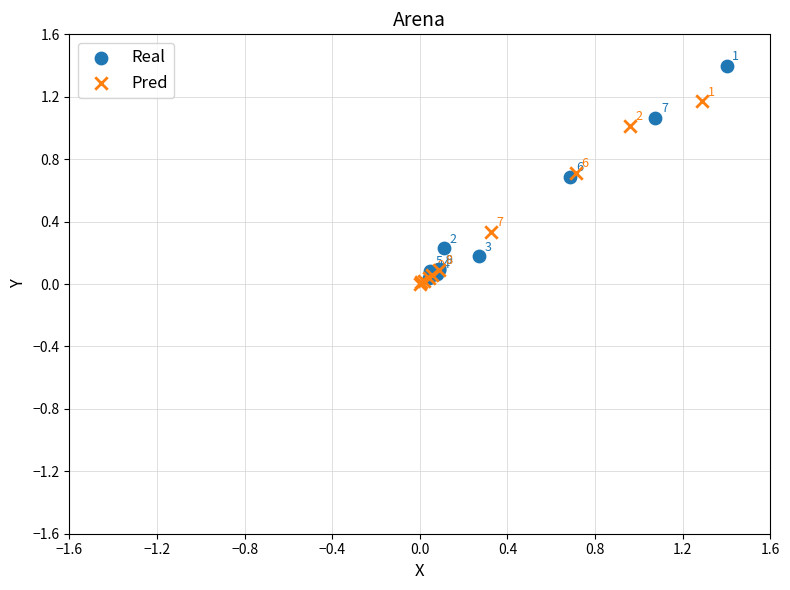

Which series contains the highest Y value?

Real